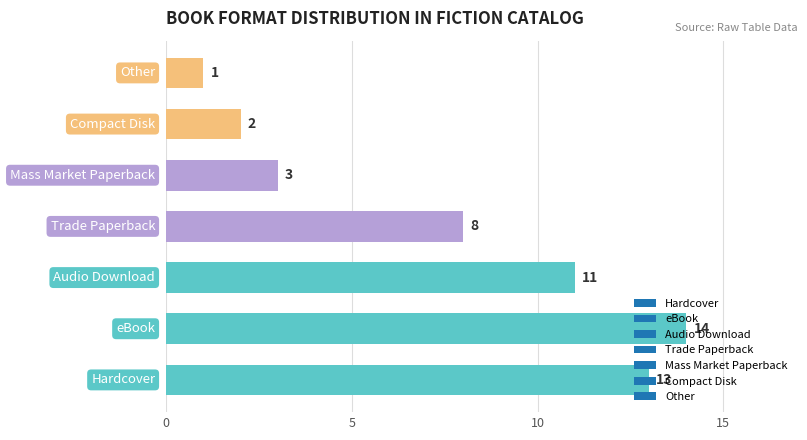

What is the greatest value displayed?

14